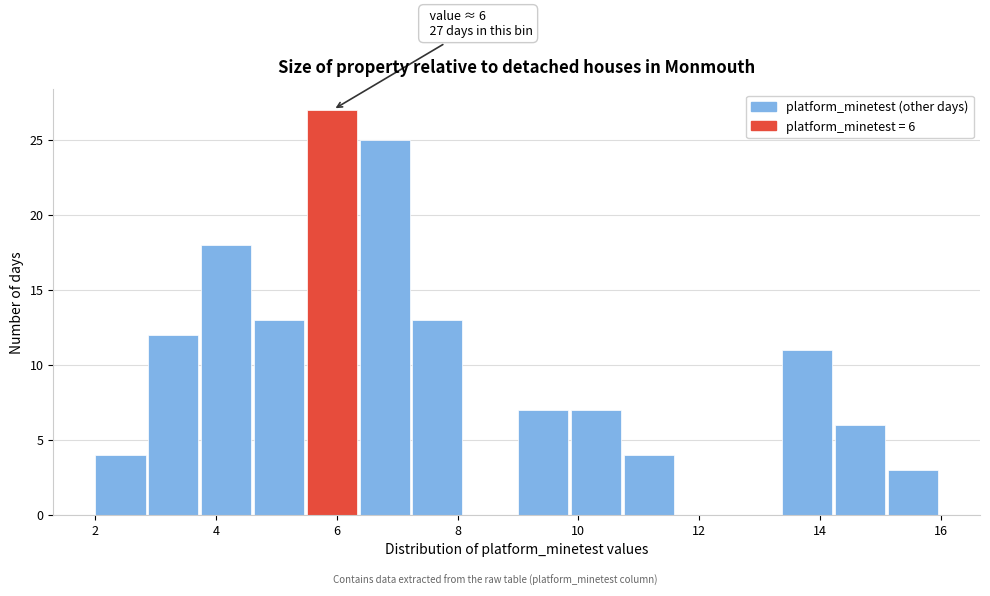

Over which range of the x-axis is the bar tallest?

5.6 to 6.4